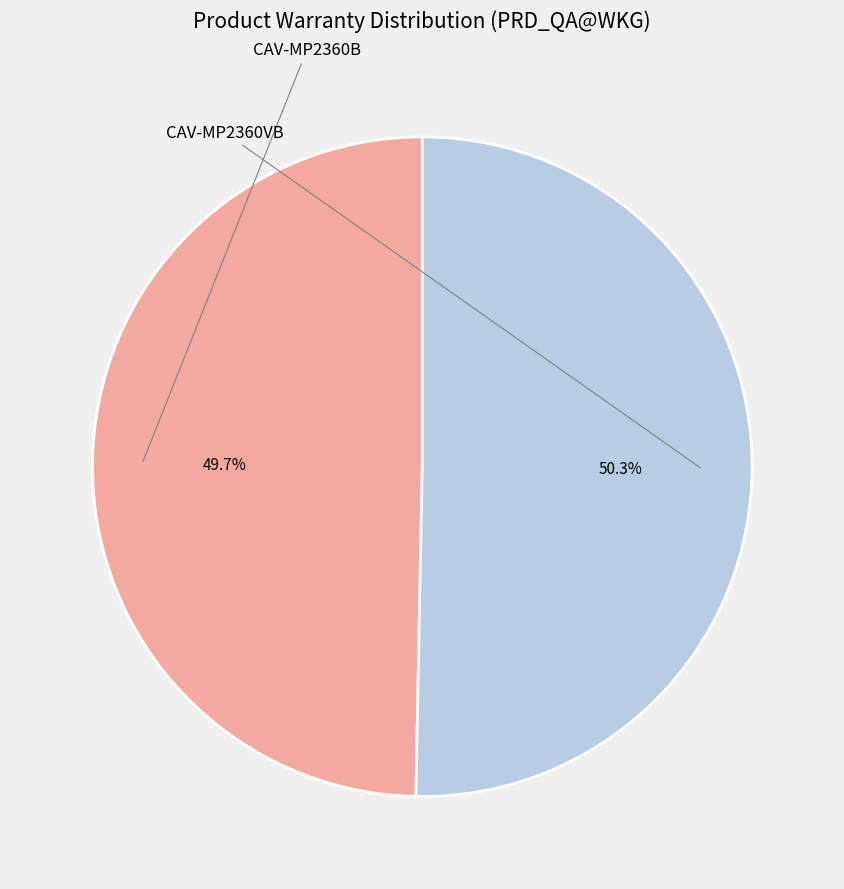

To the nearest percent, what is the average slice percentage?

50%